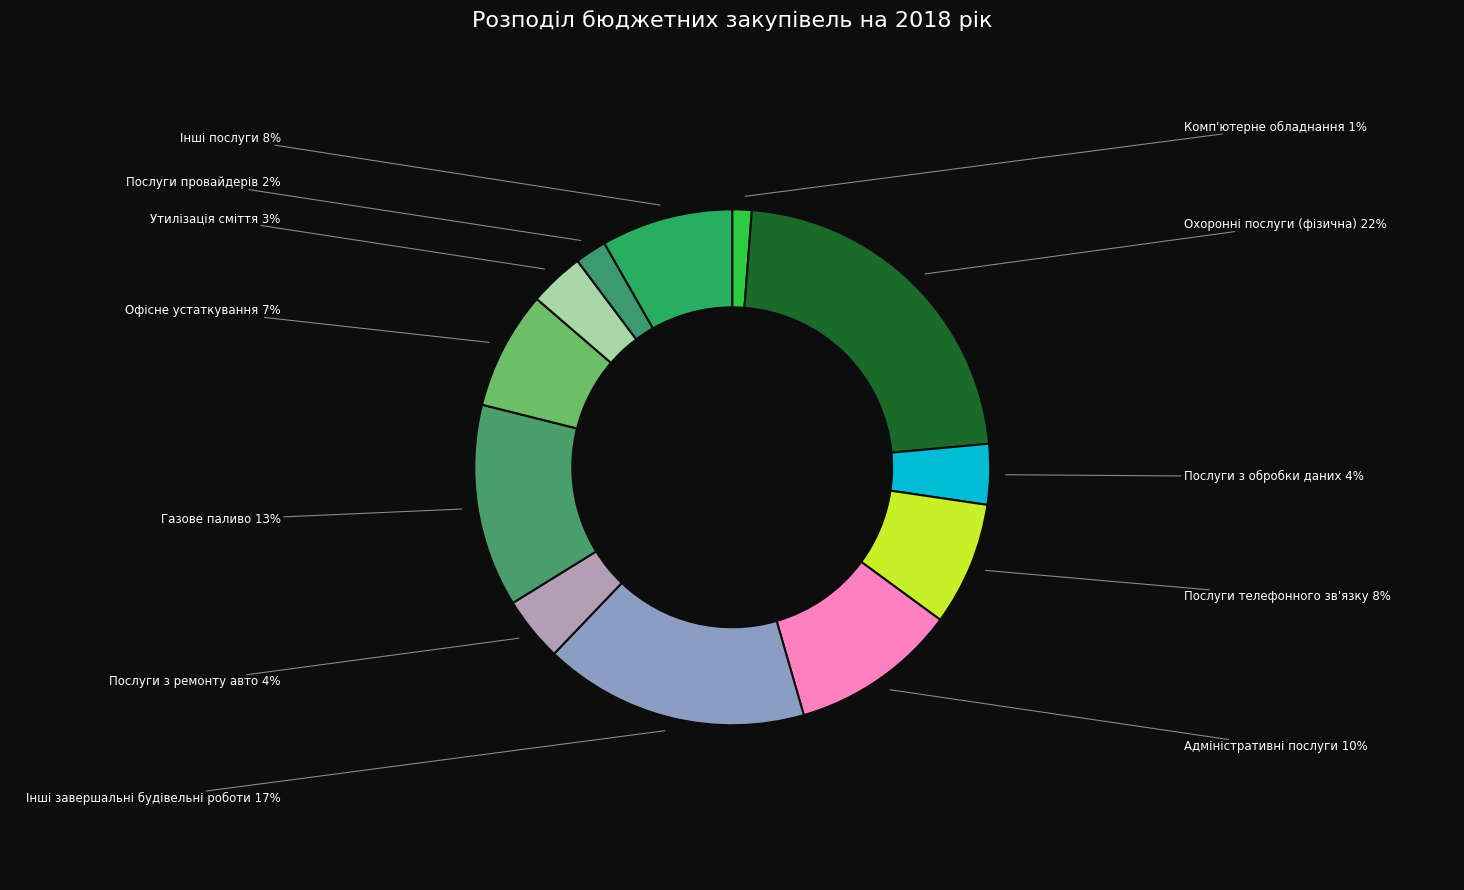

How many slices are in this pie chart?

12